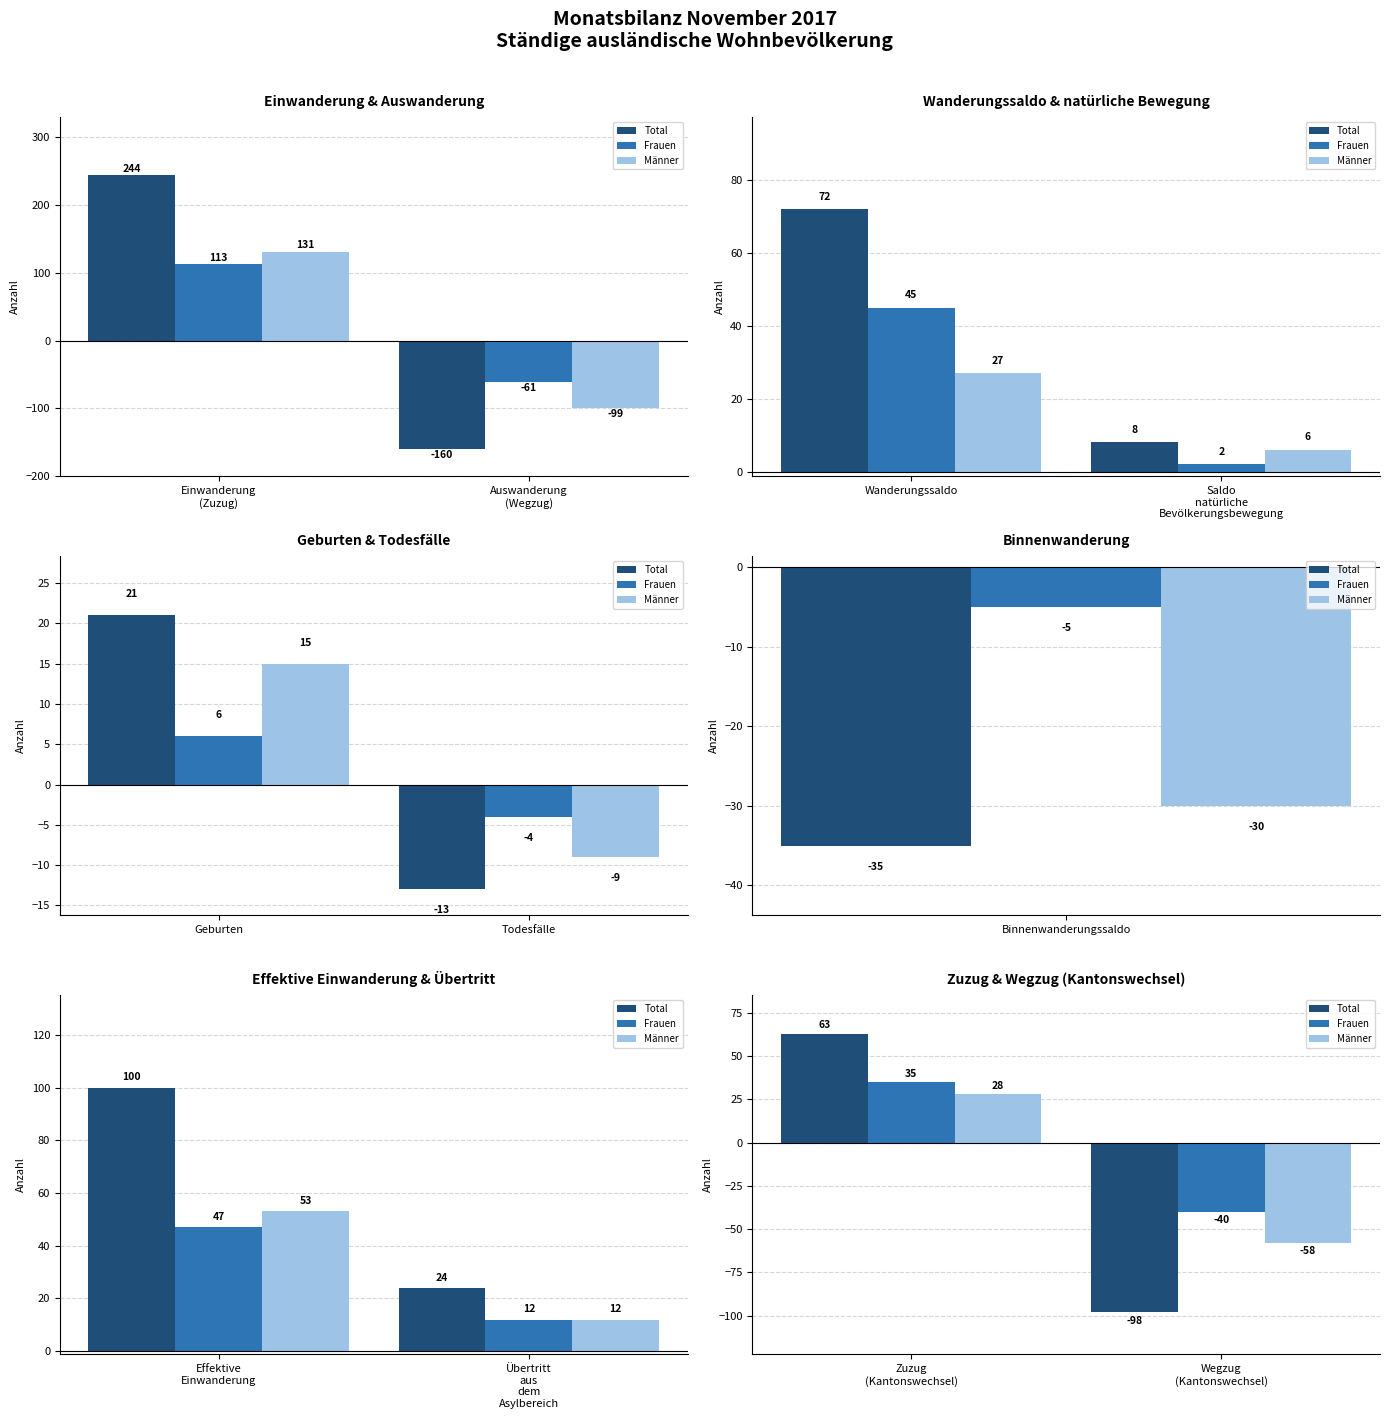

Which has a higher value, Wegzug (Kantonswechsel) or Zuzug (Kantonswechsel)?

Zuzug (Kantonswechsel)